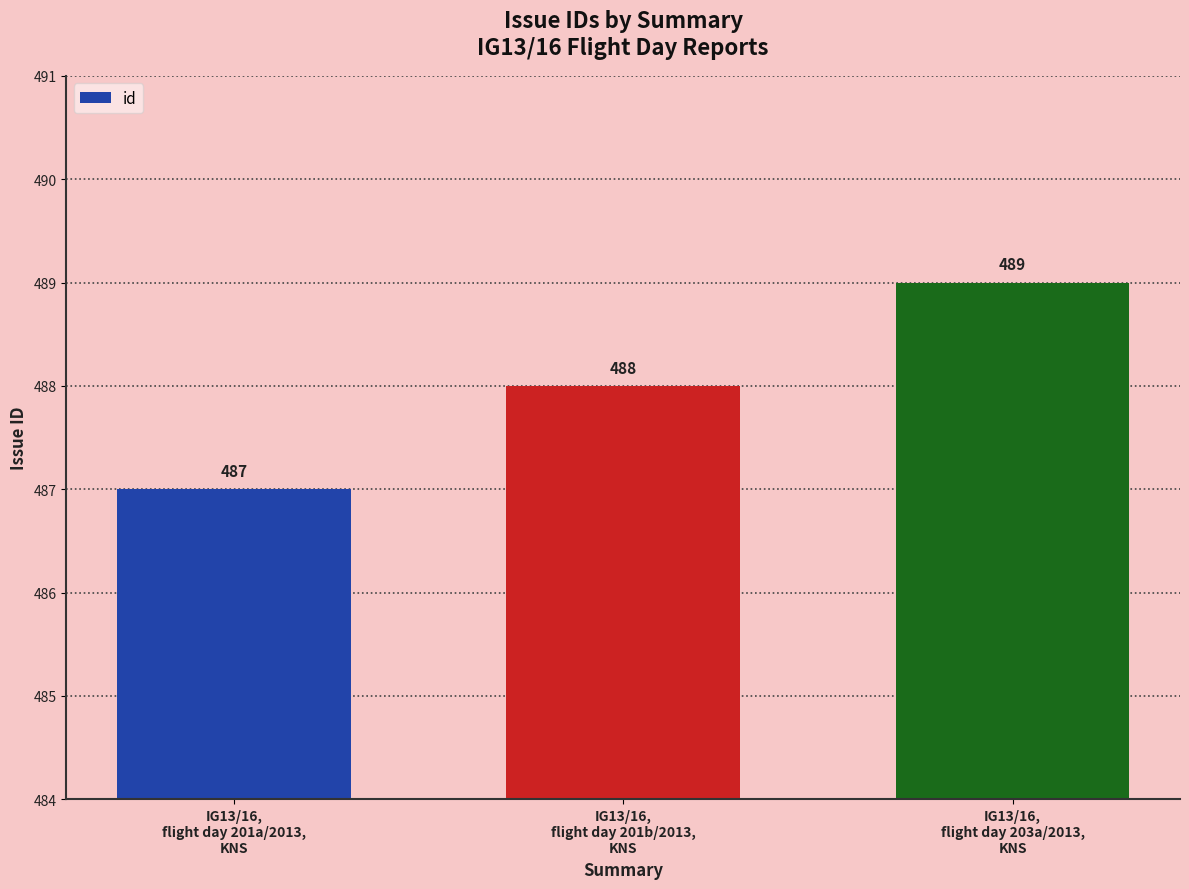

What is the sum of all values?

1464